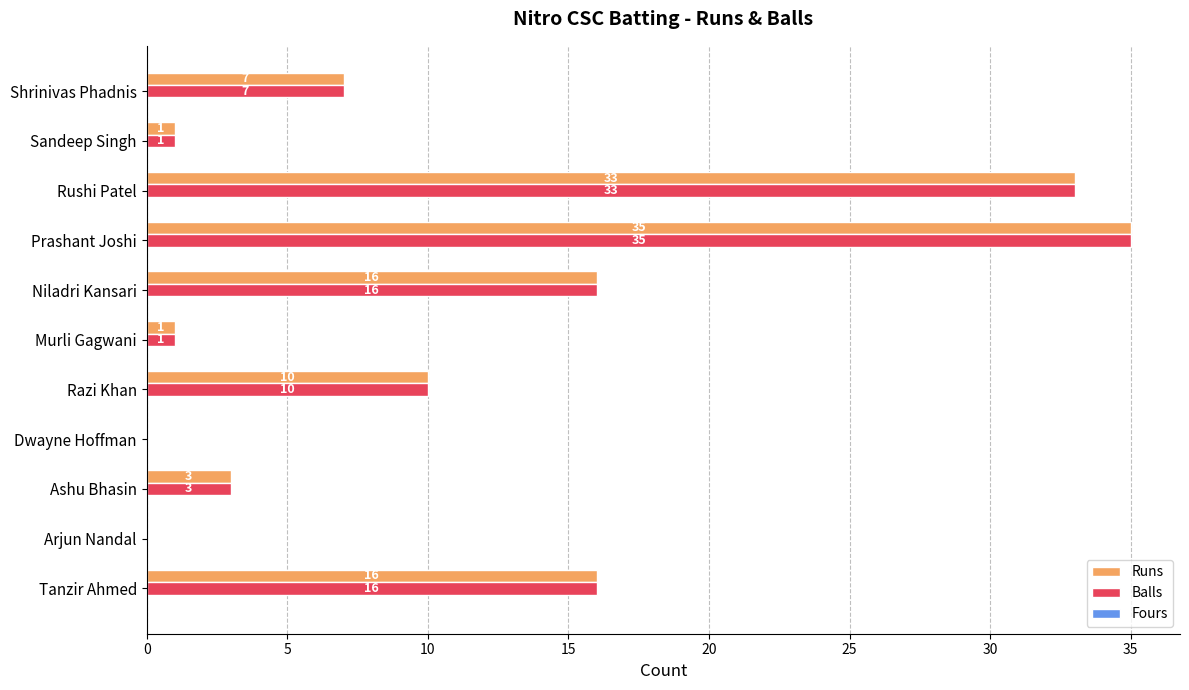

At which category is the sum across all series the highest?

Prashant Joshi